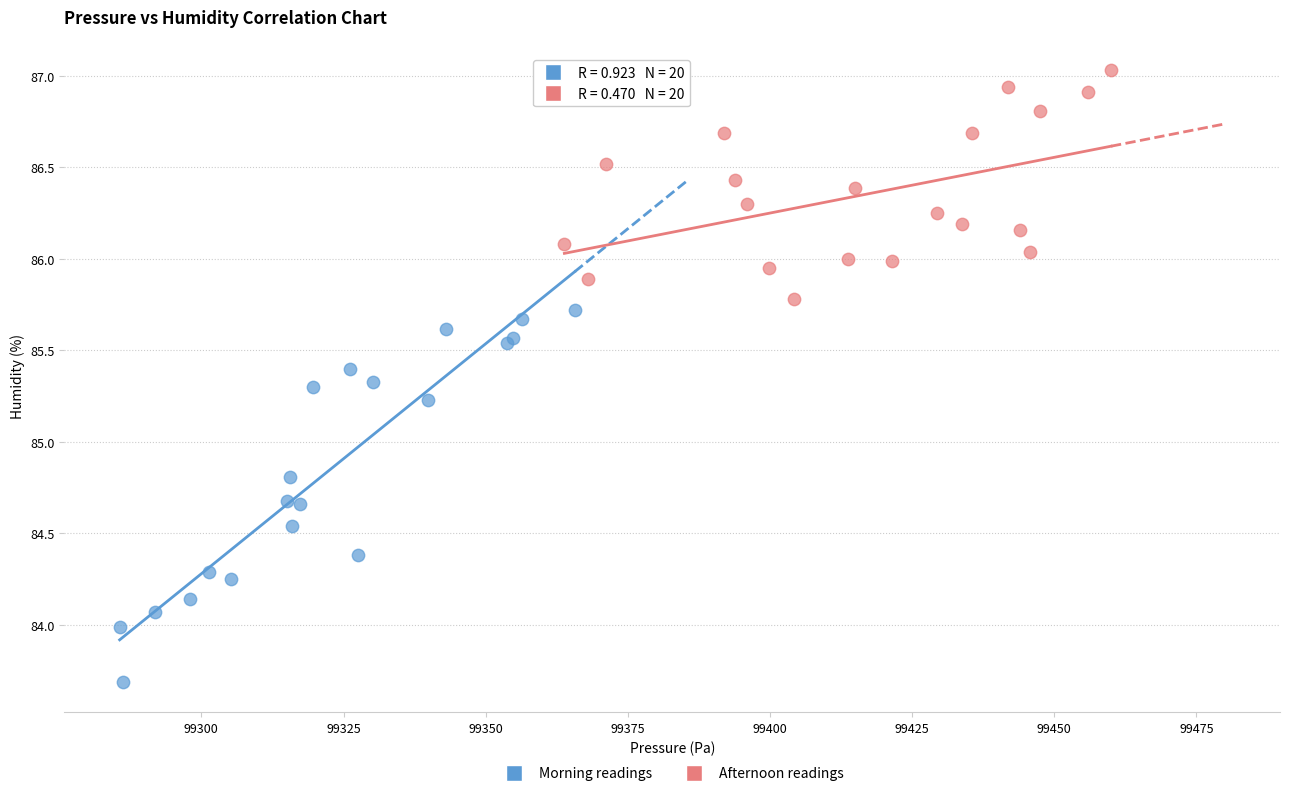

Which series reaches the minimum Y coordinate?

Morning readings